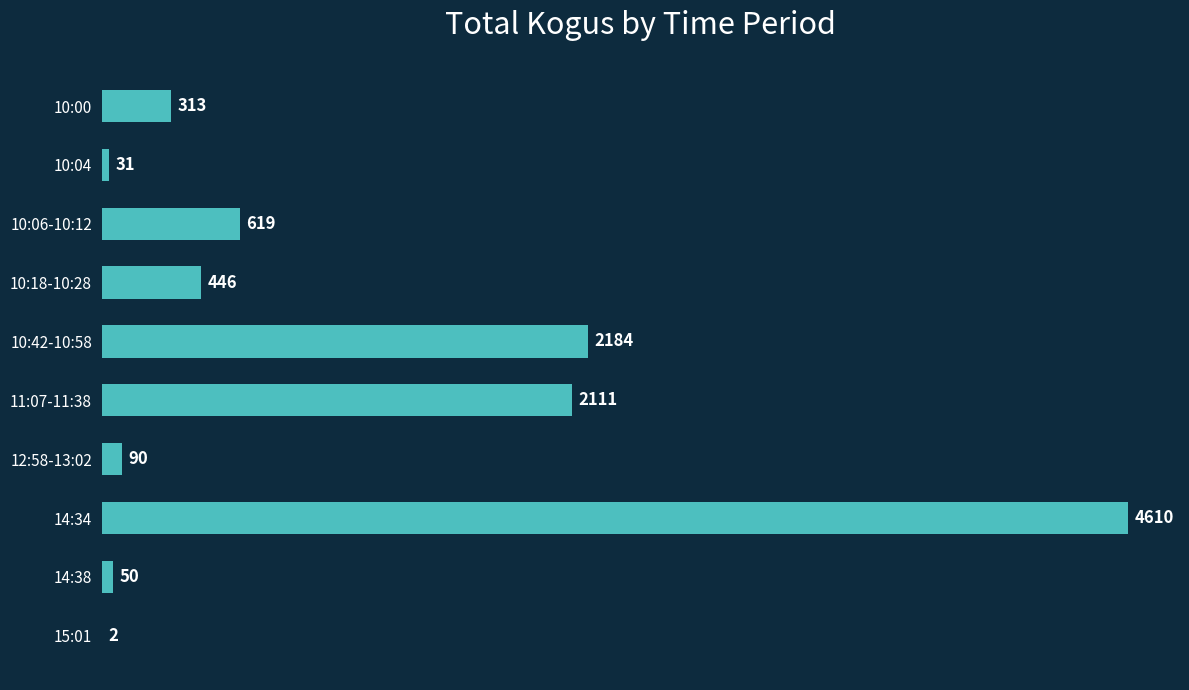

The chart shows a value of 50 at 14:38. True or false?

True